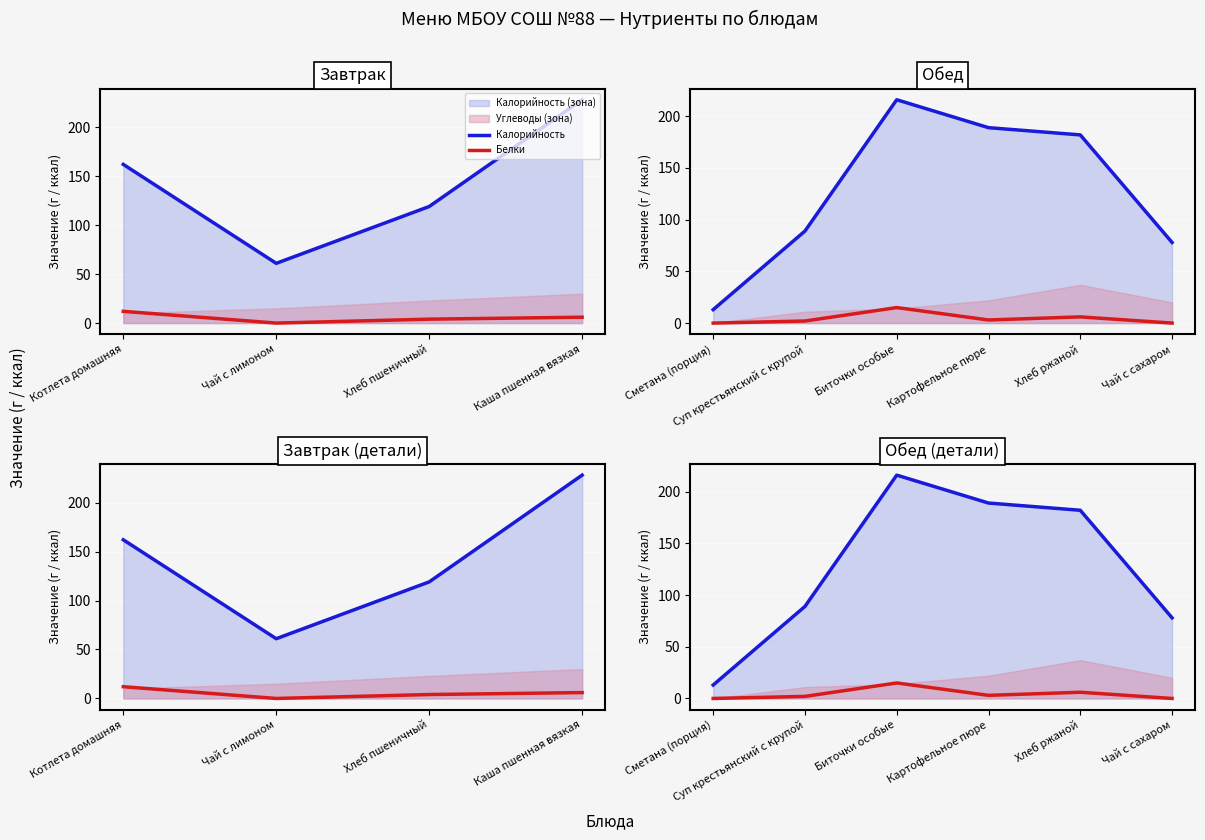

True or false: Калорийность has more than 2 points higher than both neighbors.

False